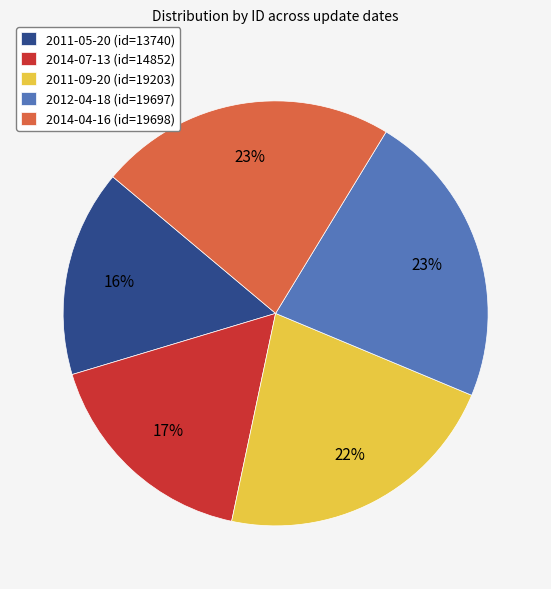

Approximately how many times larger is the value at 2012-04-18 compared to 2011-09-20?

1.0